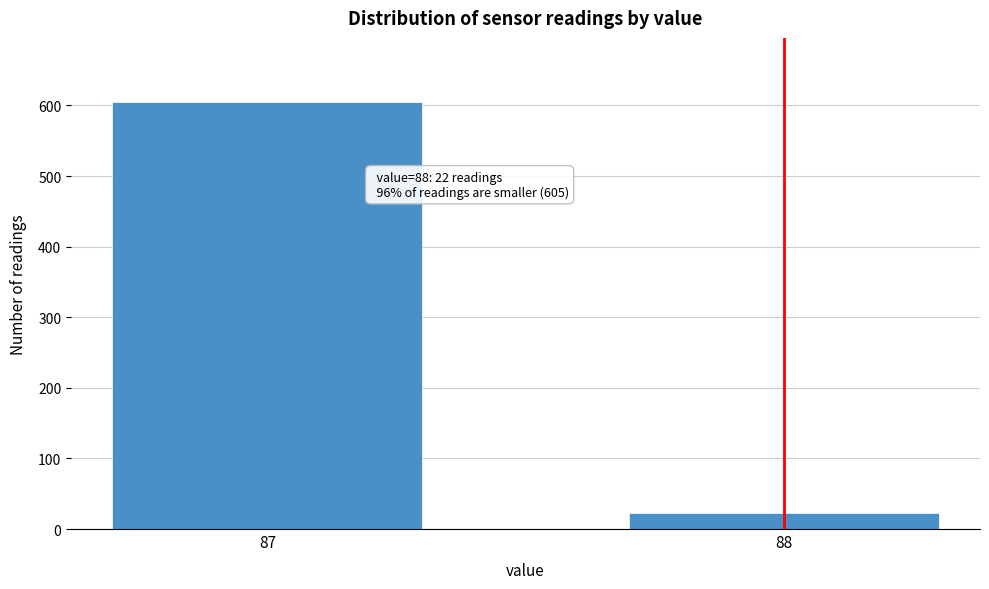

Reading right to left, transcribe all the data shown in this chart.

22	605